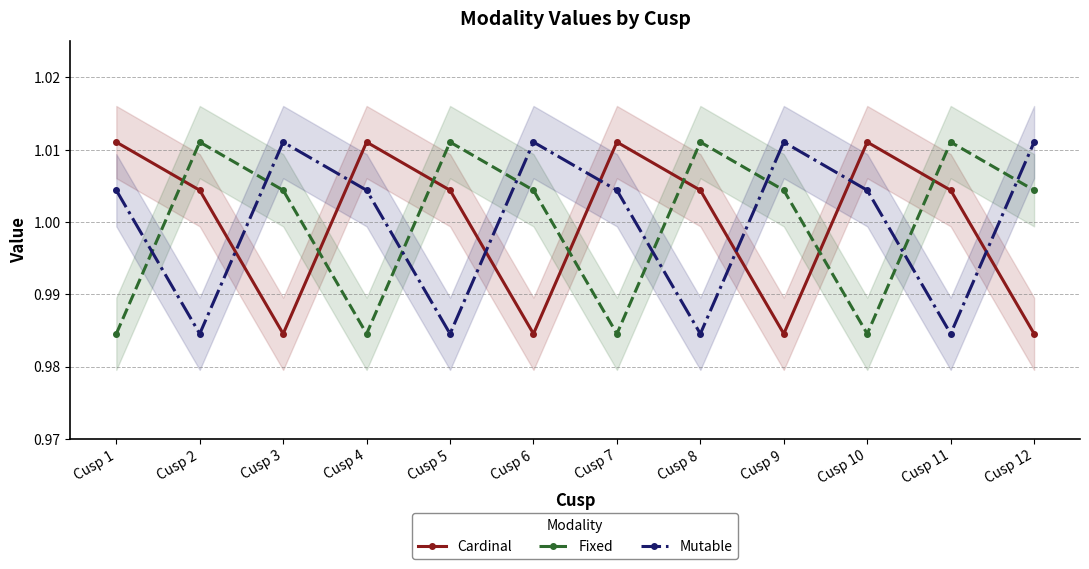

Is it true that Cardinal equals 1.3 at Cusp 9?

False